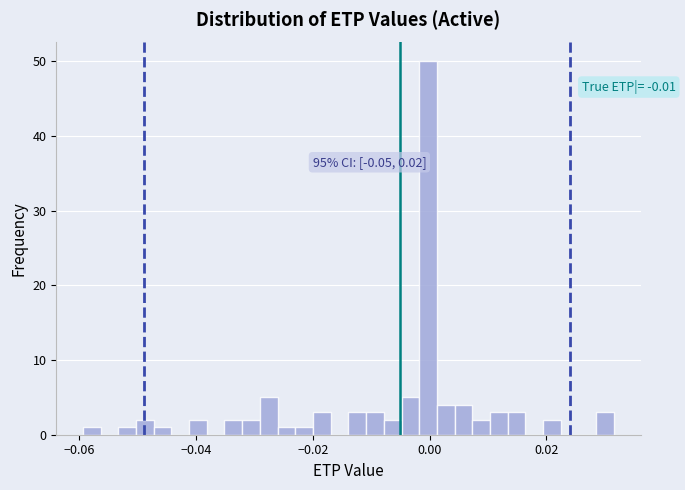

Read against the x-axis, roughly where is the centre of the tallest bar?

0.000